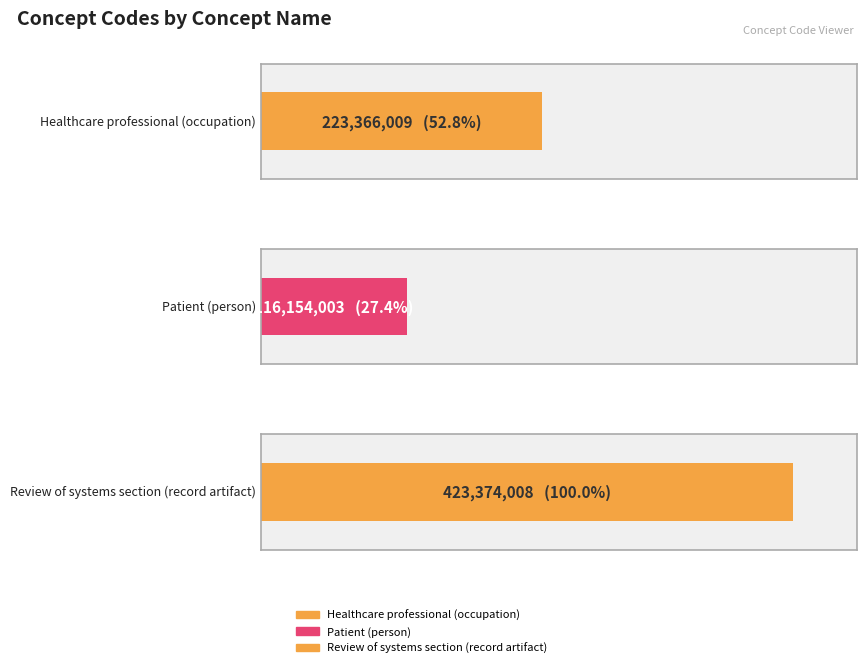

True or false: the data shows 294756000 at Review of systems section (record artifact).

False